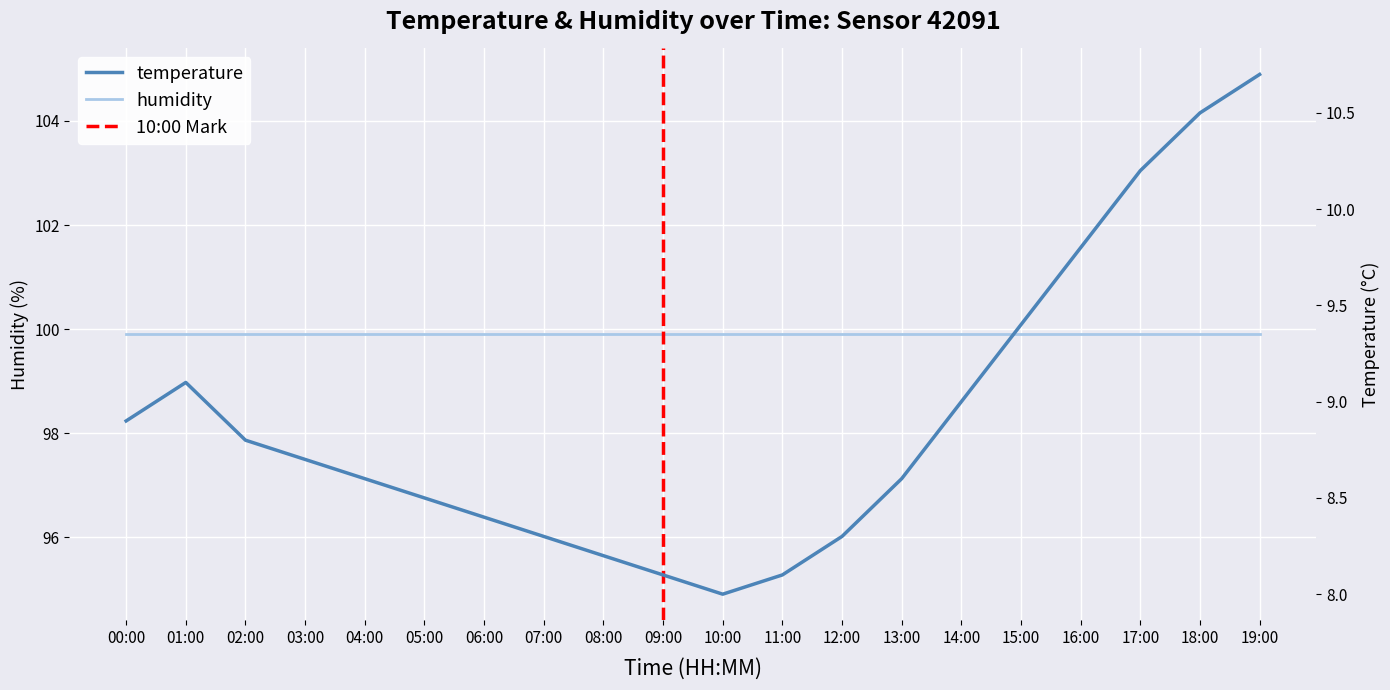

Is it true that the value at 06:00 is 15.0?

False